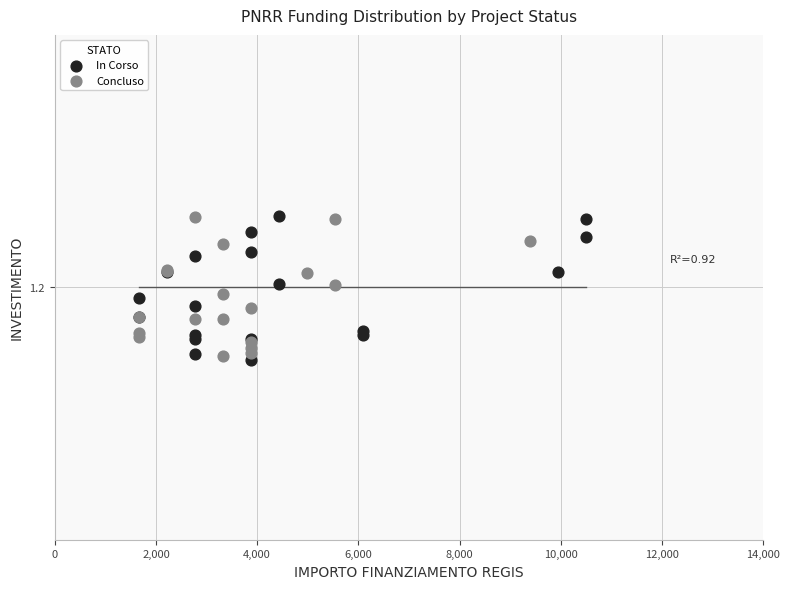

Which series has the largest Y range (max minus min)?

In Corso